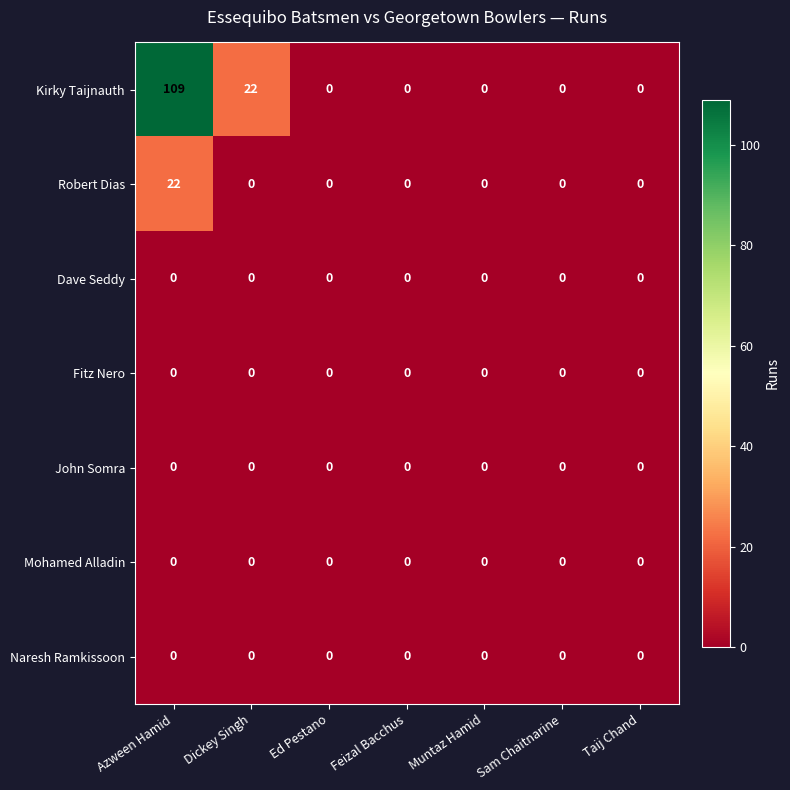

Which category has the highest value across all series?

Azween Hamid